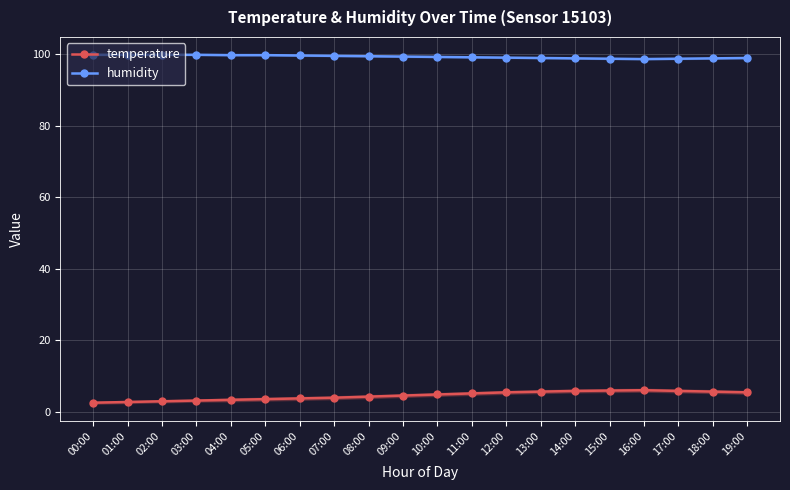

What position from the right is 06:00?

14